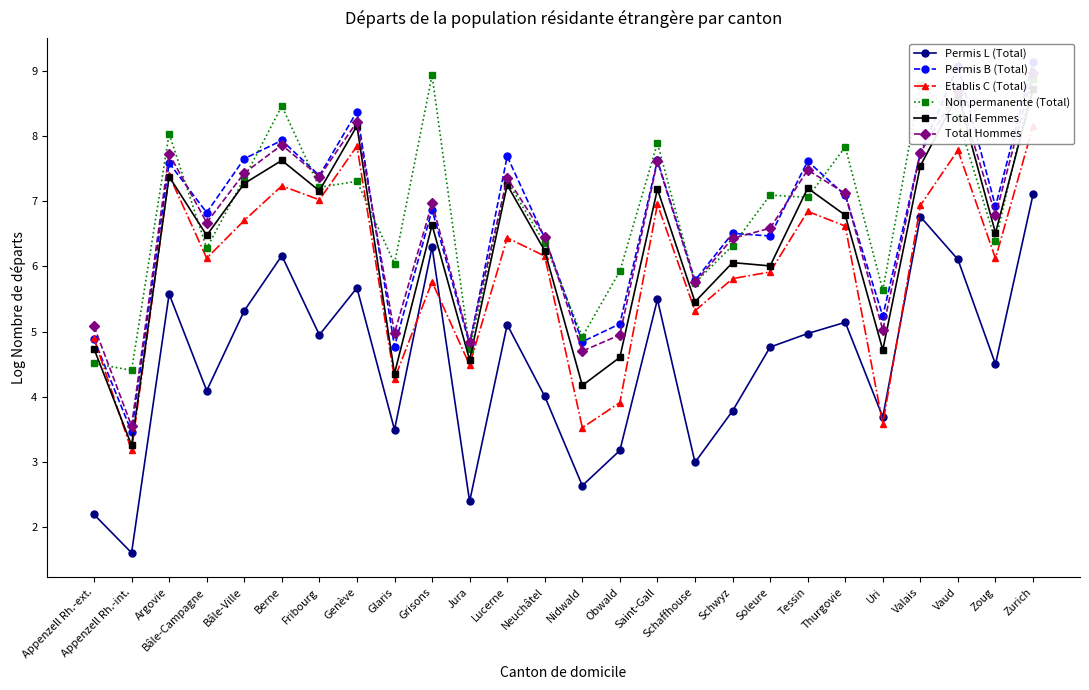

Which series has the largest total across all categories?

Non permanente (Total)